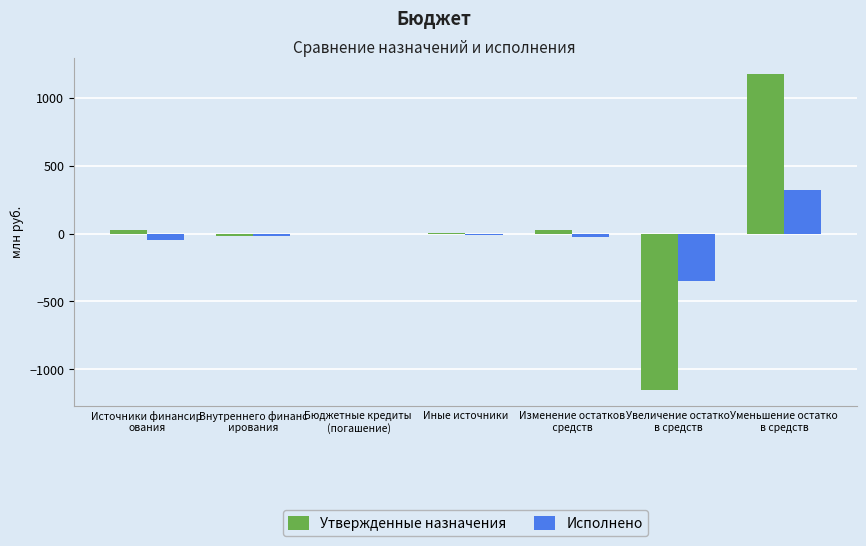

The Исполнено series shows -4.0 at Бюджетные кредиты 
(погашение). True or false?

True